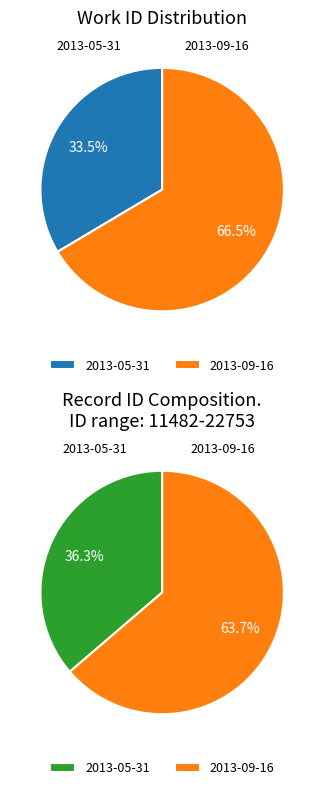

Is the sum of 2013-09-16 and 2013-05-31 greater than half?

Yes